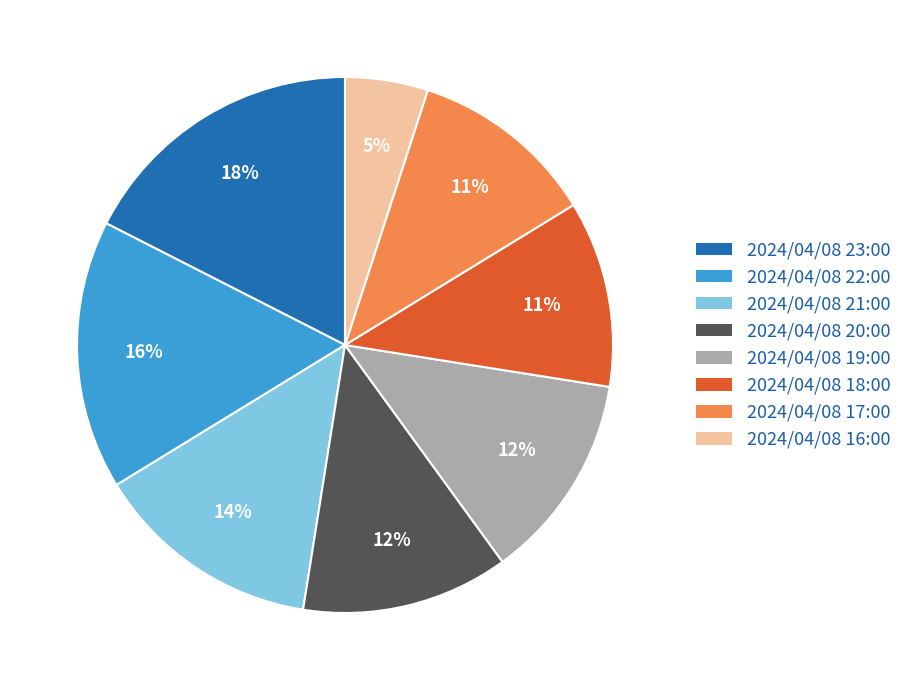

To the nearest percent, what is the combined percentage of 2024/04/08 16:00 and 2024/04/08 21:00?

19%